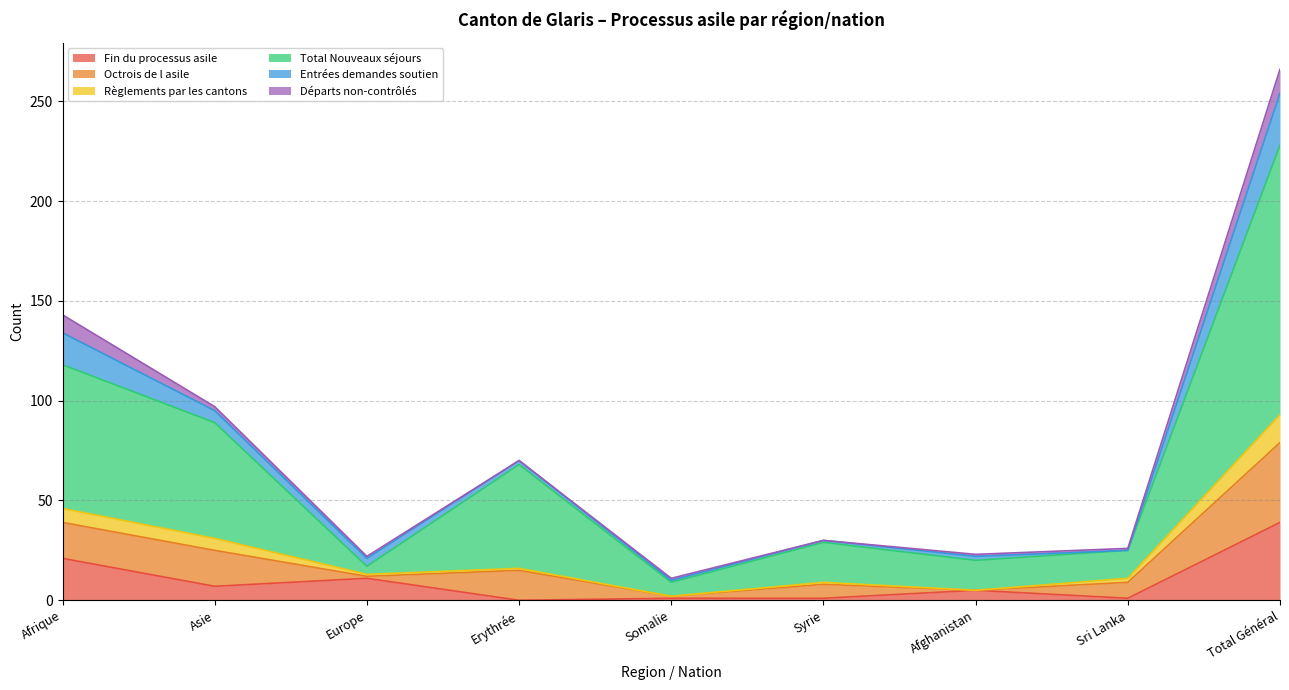

How many categories are shown in the chart?

9